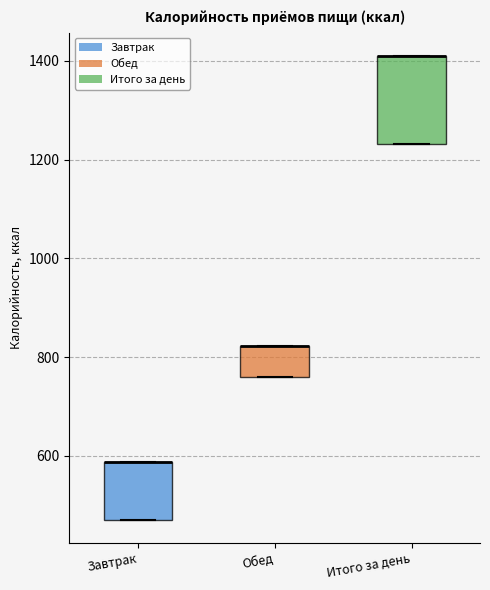

Reading left to right, read every box against the y-axis: the position of its median line, the range the box covers, and the ends of its whiskers. The values are not printed on the chart, so give them approximately, as read against the axis.

Завтрак: median 580 (drawn on the box's upper edge), box 480 to 580, whiskers 480 to 580
Обед: median 820 (drawn on the box's upper edge), box 760 to 820, whiskers 760 to 820
Итого за день: median 1420 (drawn on the box's upper edge), box 1240 to 1420, whiskers 1240 to 1420